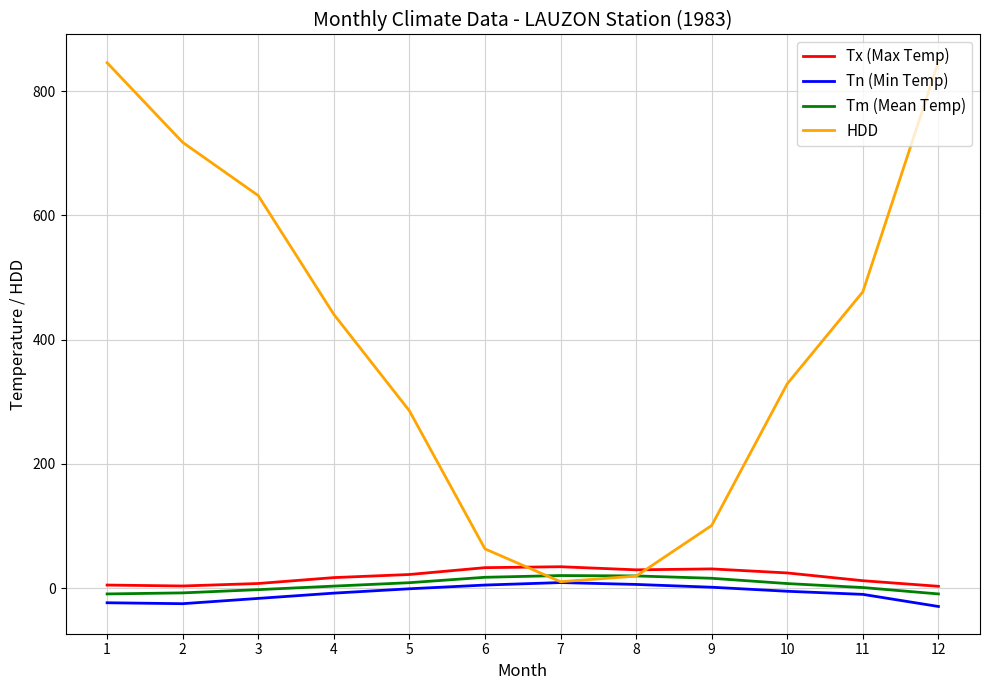

What is the sum of all Tx (Max Temp) values?

222.5